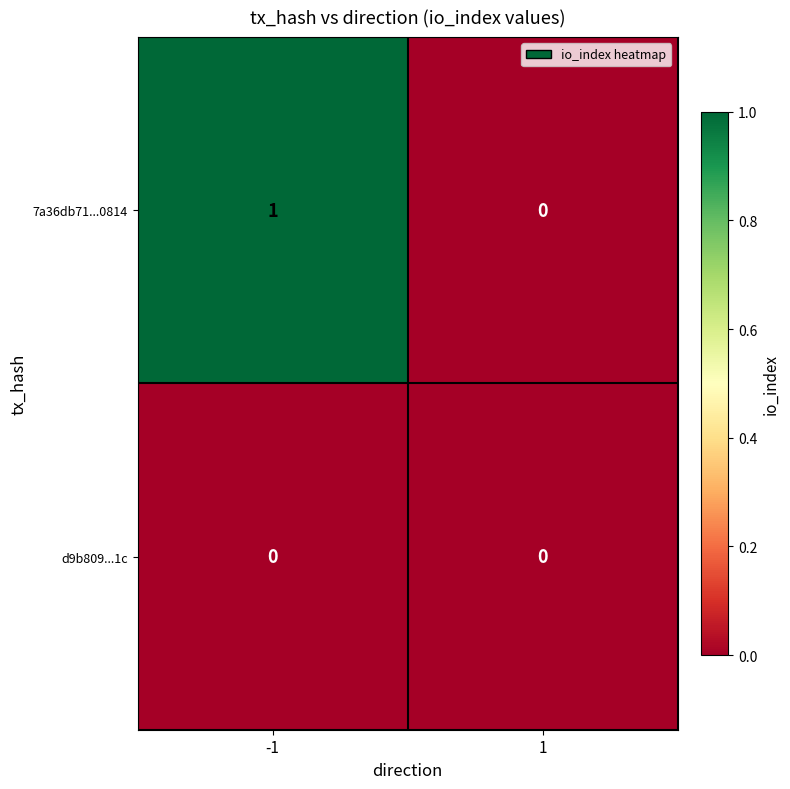

Reading left to right, what are all the values shown in this chart?

7a36db71...0814: 1	0
d9b809...1c: 0	0